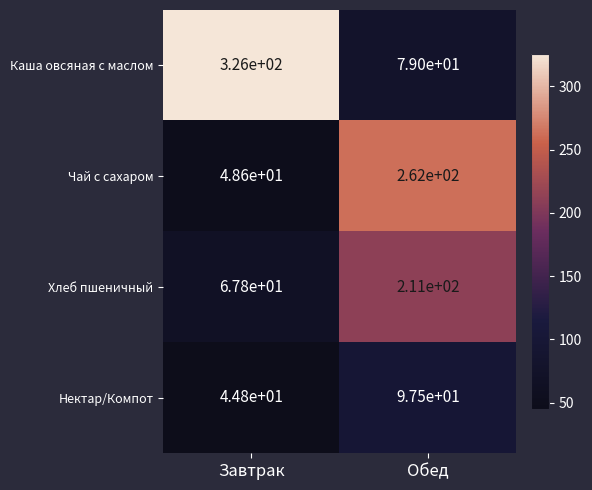

What is the total value across all series at Завтрак?

487.2